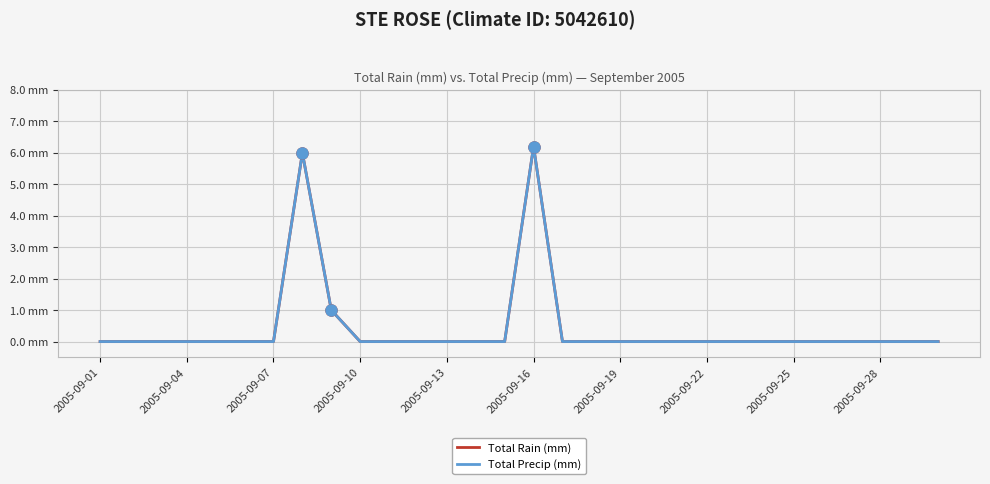

Does the chart display data point markers on the line(s)?

No